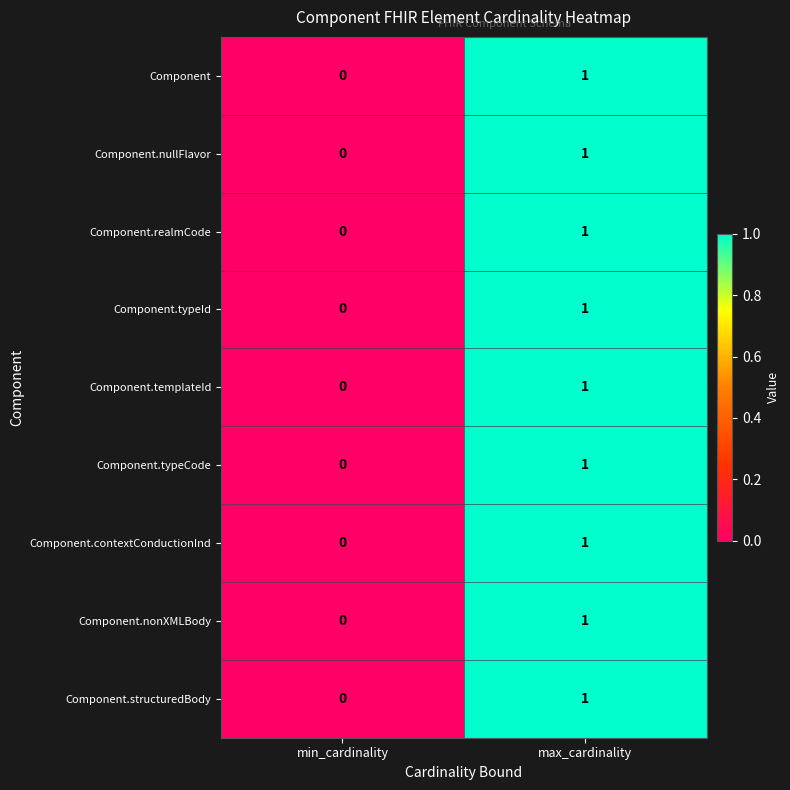

List the labels in order of Component.nullFlavor value, largest first.

max_cardinality, min_cardinality